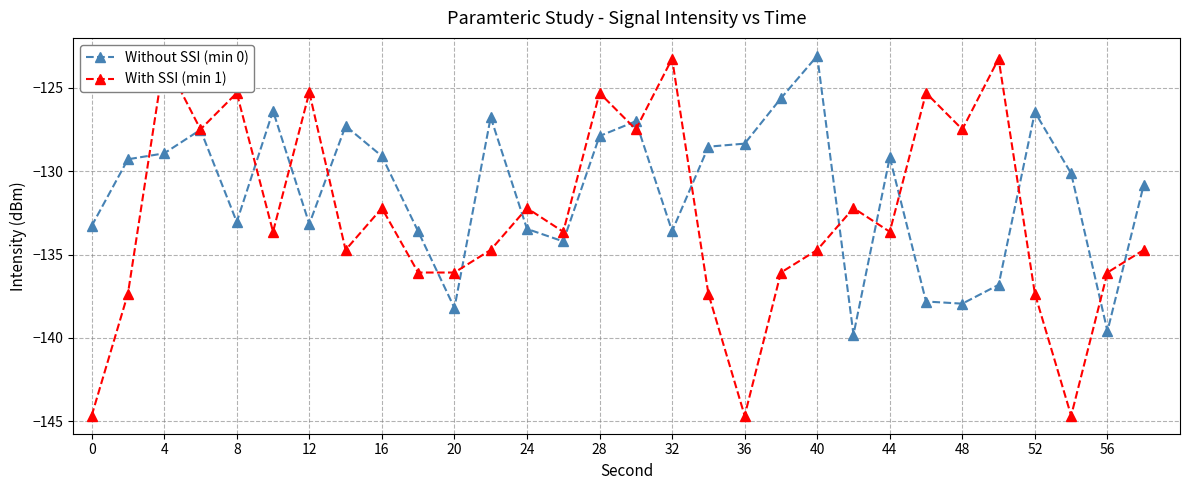

What are all the series names shown in the legend?

Without SSI (min 0), With SSI (min 1)